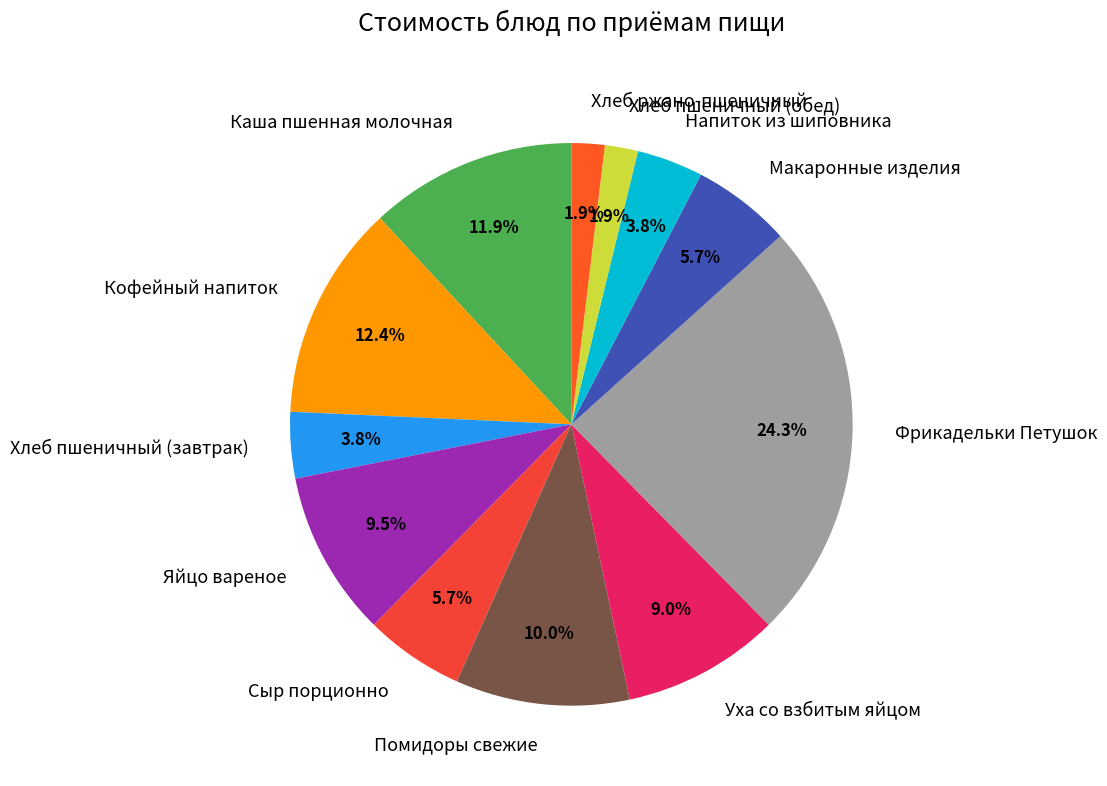

What percentage is the Хлеб пшеничный (завтрак) slice, to the nearest percent?

4%